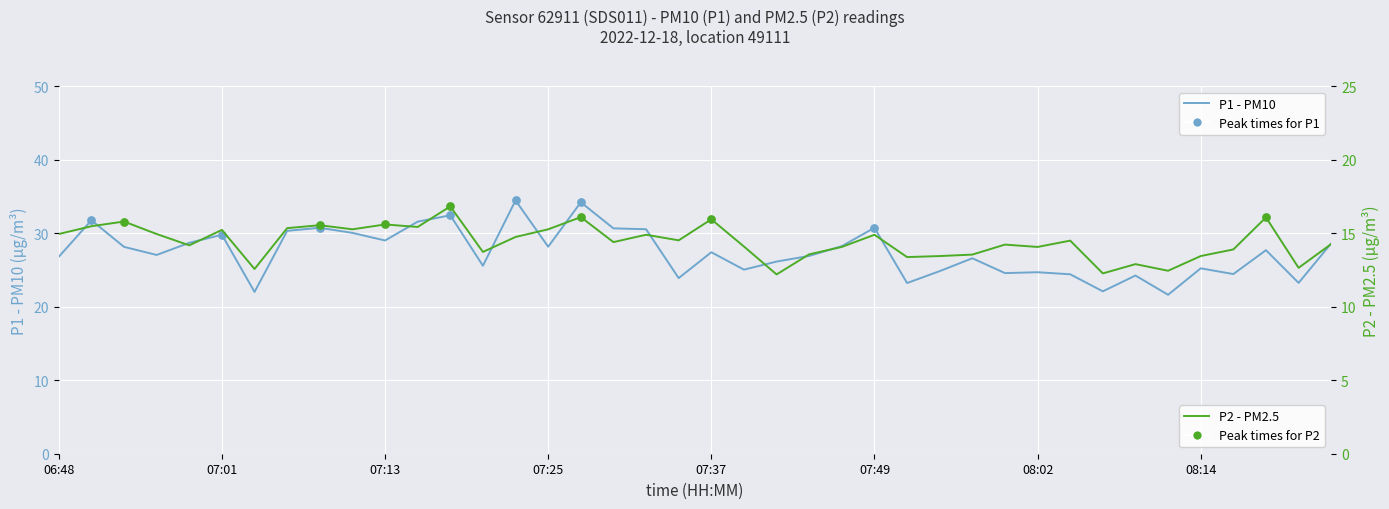

At how many categories does at least one series exceed 24?

34